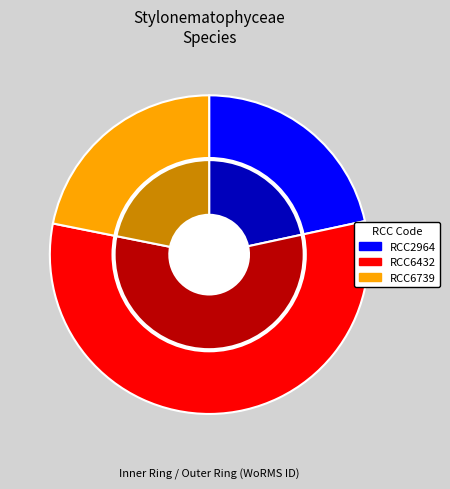

Is it true that RCC6432 is 57% of the pie?

True